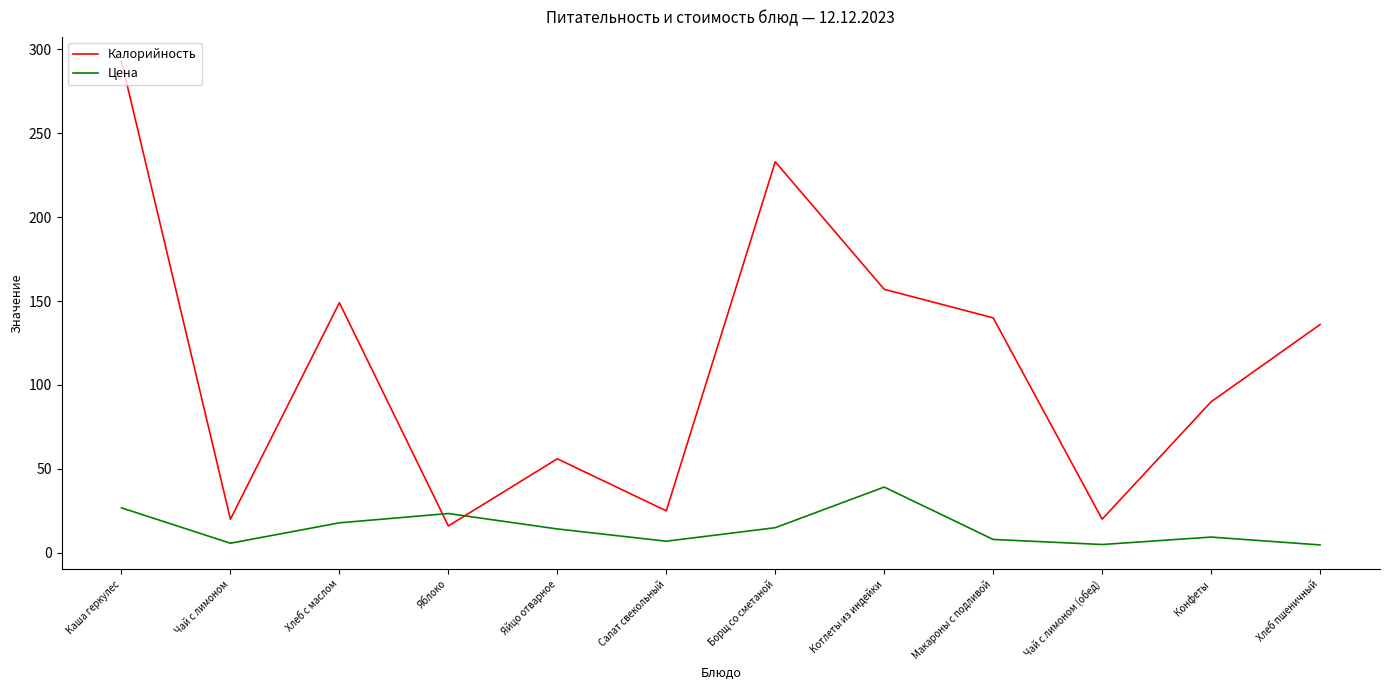

What are all the series names shown in the legend?

Калорийность, Цена